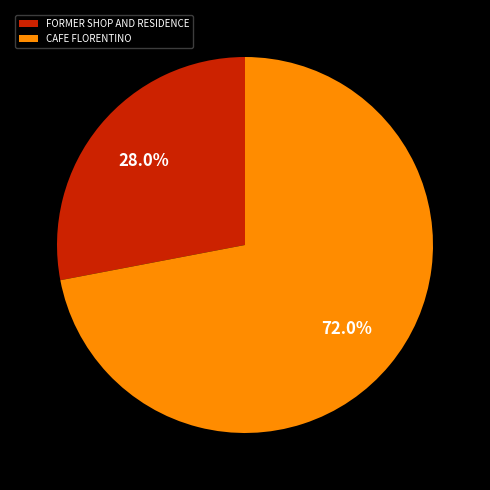

Rank the categories by value from highest to lowest.

CAFE FLORENTINO, FORMER SHOP AND RESIDENCE